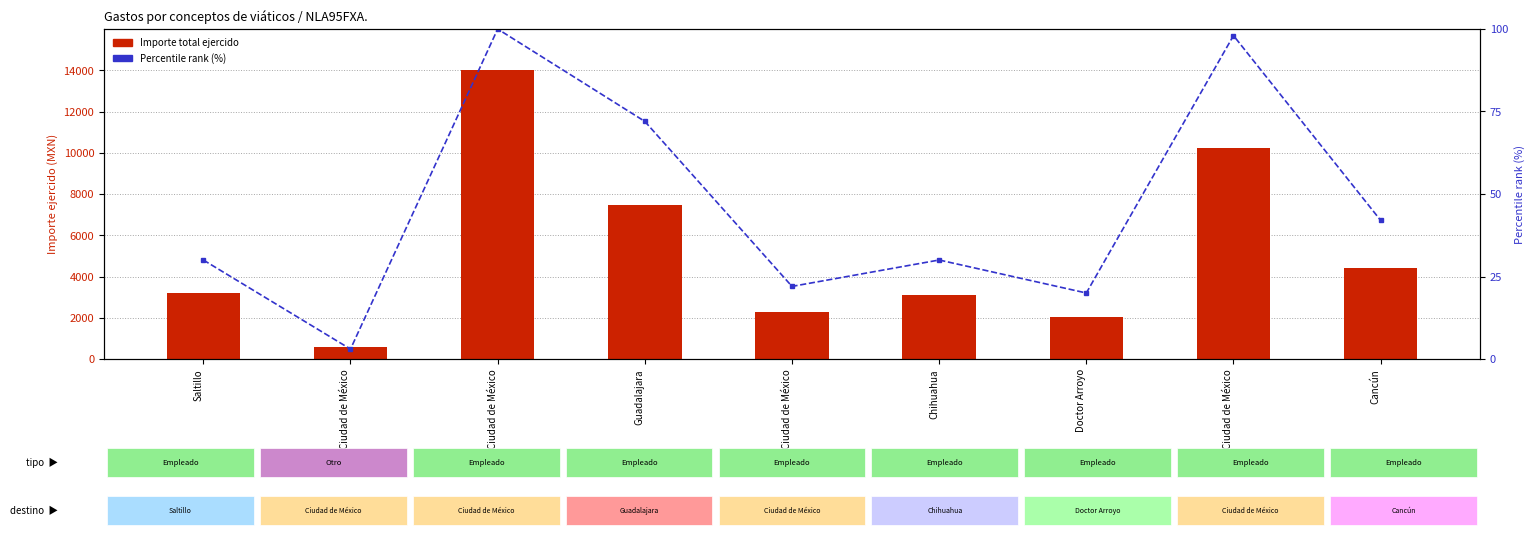

At how many categories does at least one series exceed 2719?

6